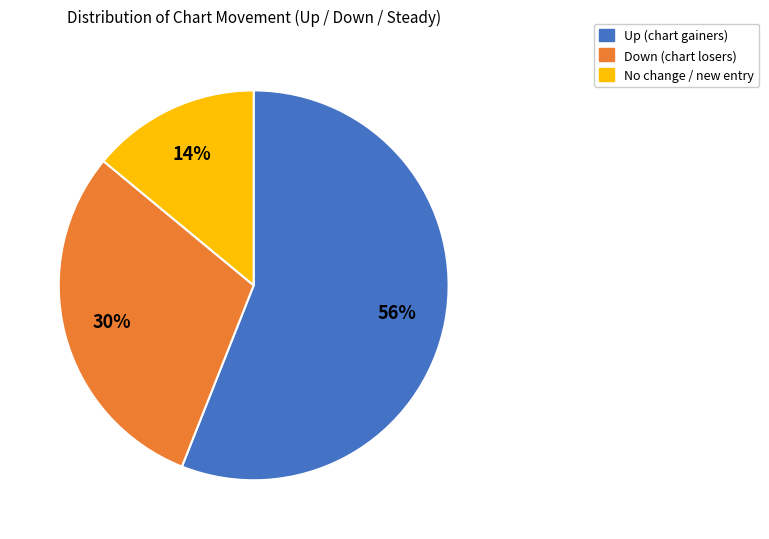

To the nearest percent, what is the difference between the largest and smallest slice percentages?

42%